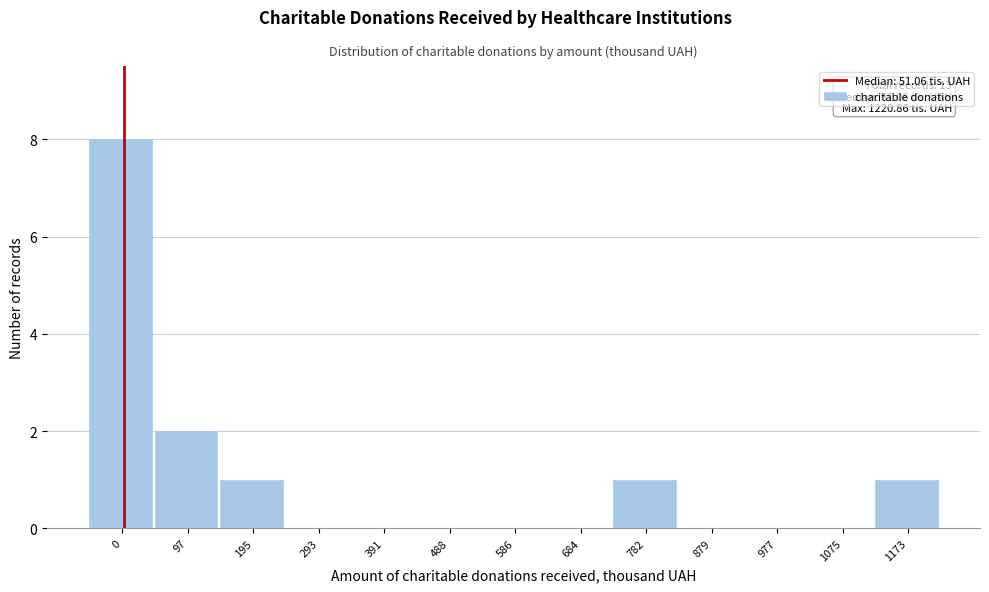

Reading left to right, extract all data points from this chart.

0=8	97=2	195=1	293=0	391=0	488=0	586=0	684=0	782=1	879=0	977=0	1075=0	1173=1